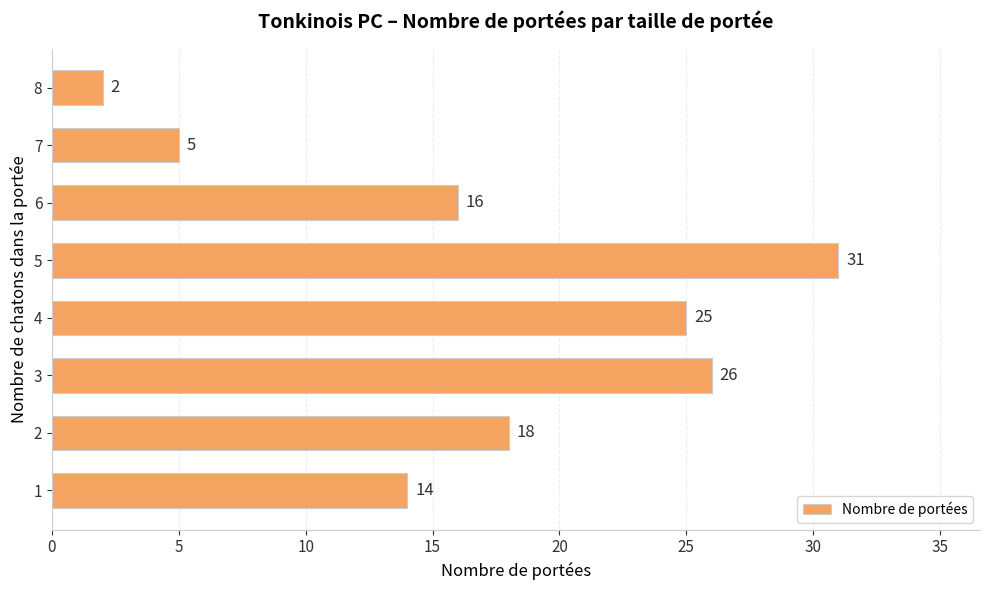

What is the difference between the maximum and second lowest values?

26